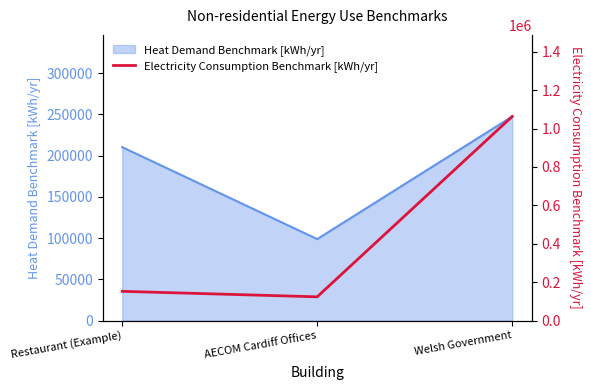

What is the lowest value of the Heat Demand Benchmark [kWh/yr] series?

98764.8